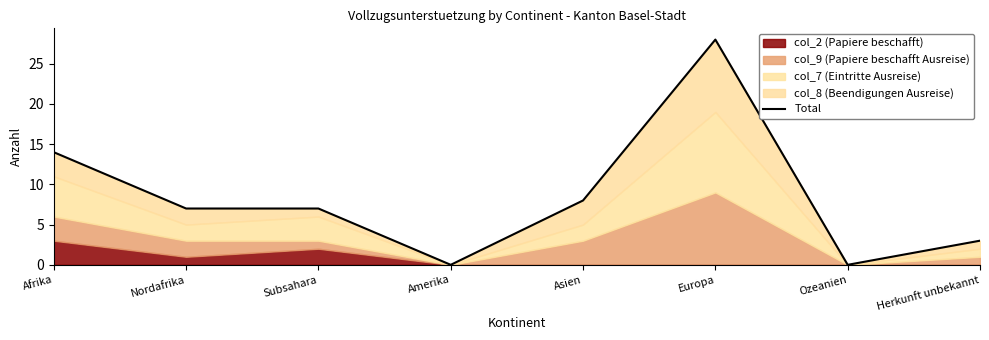

How many interior local peaks (higher than both neighbors) does the data have?

1